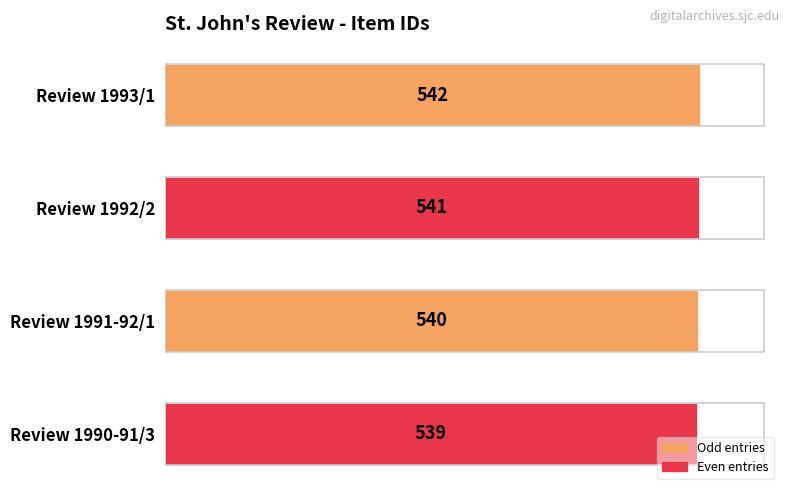

Are the bars horizontal?

Yes